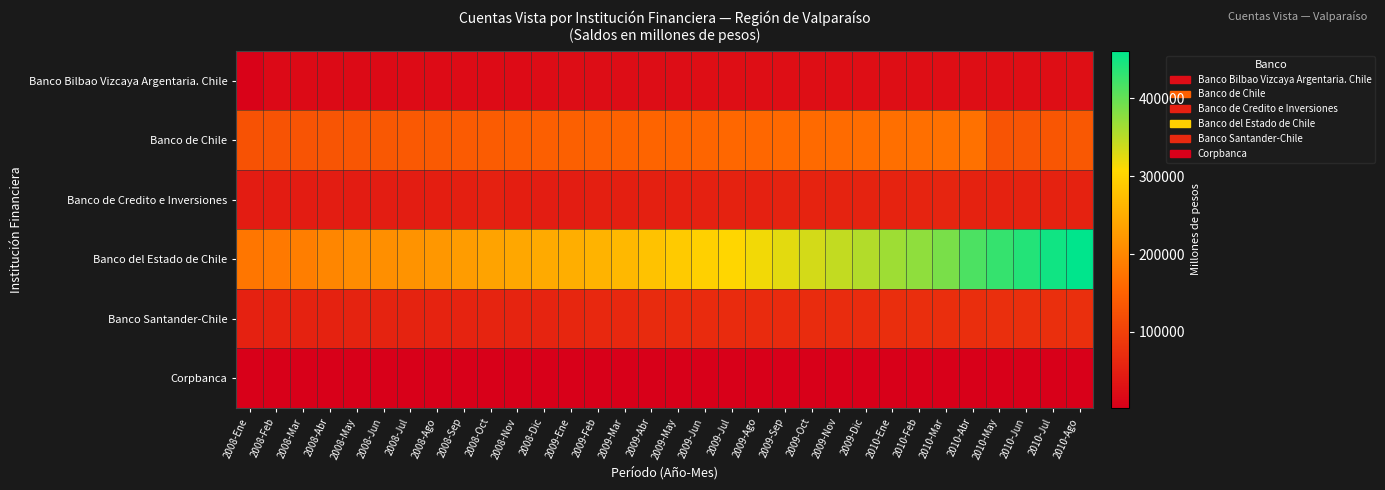

Which series has the largest range (max minus min)?

Banco del Estado de Chile